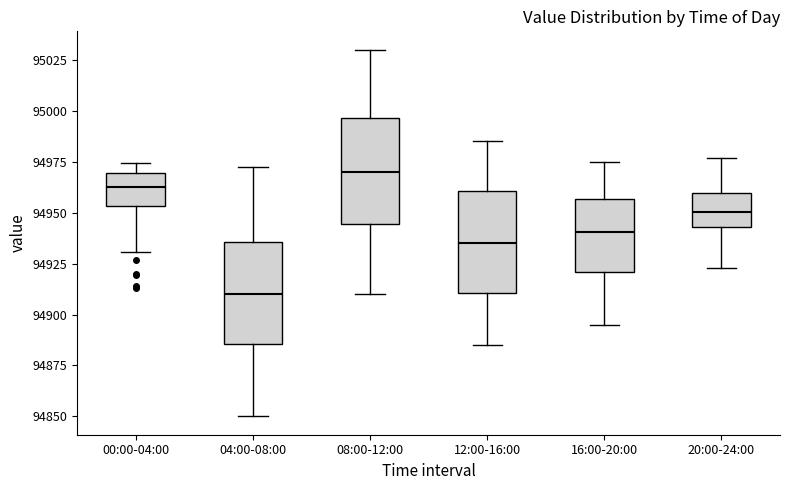

Which box has the lowest median line?

04:00-08:00